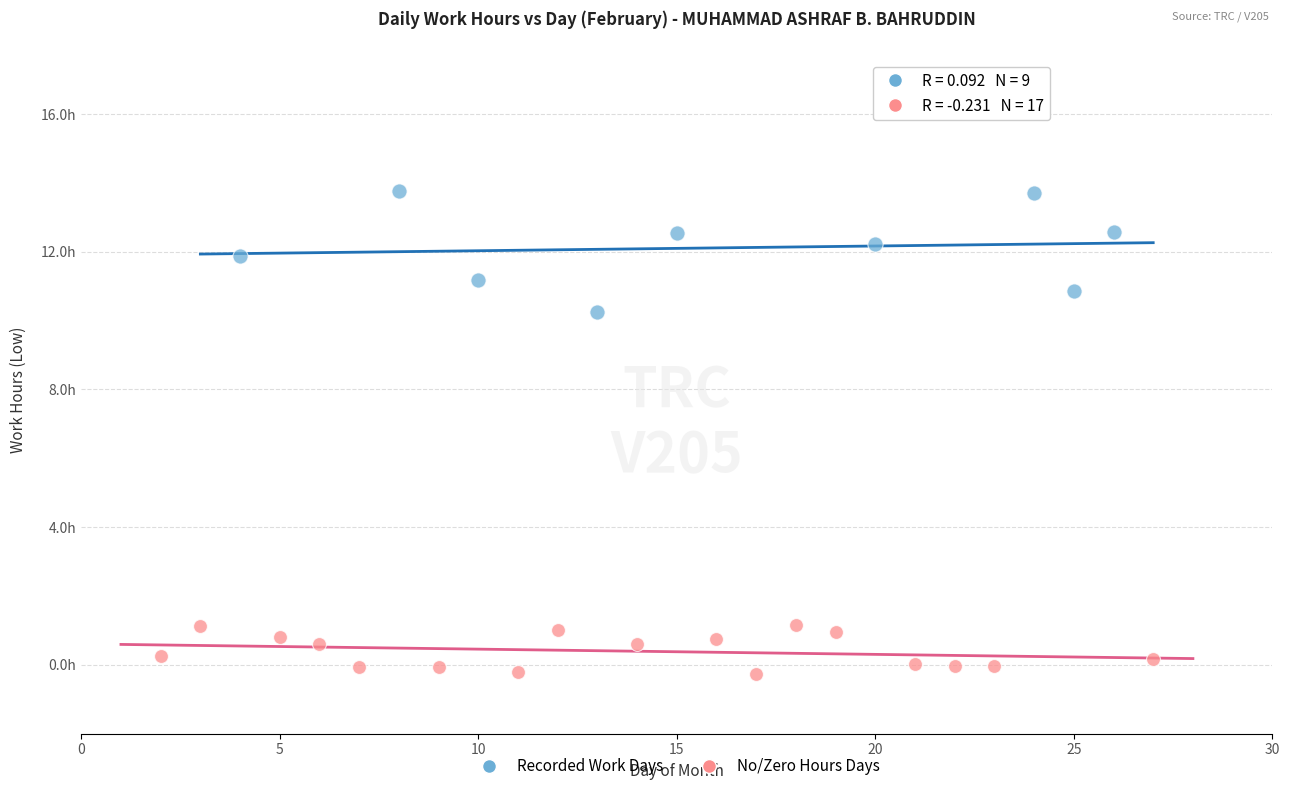

What are all the series names shown in the legend?

Recorded Work Days, No/Zero Hours Days